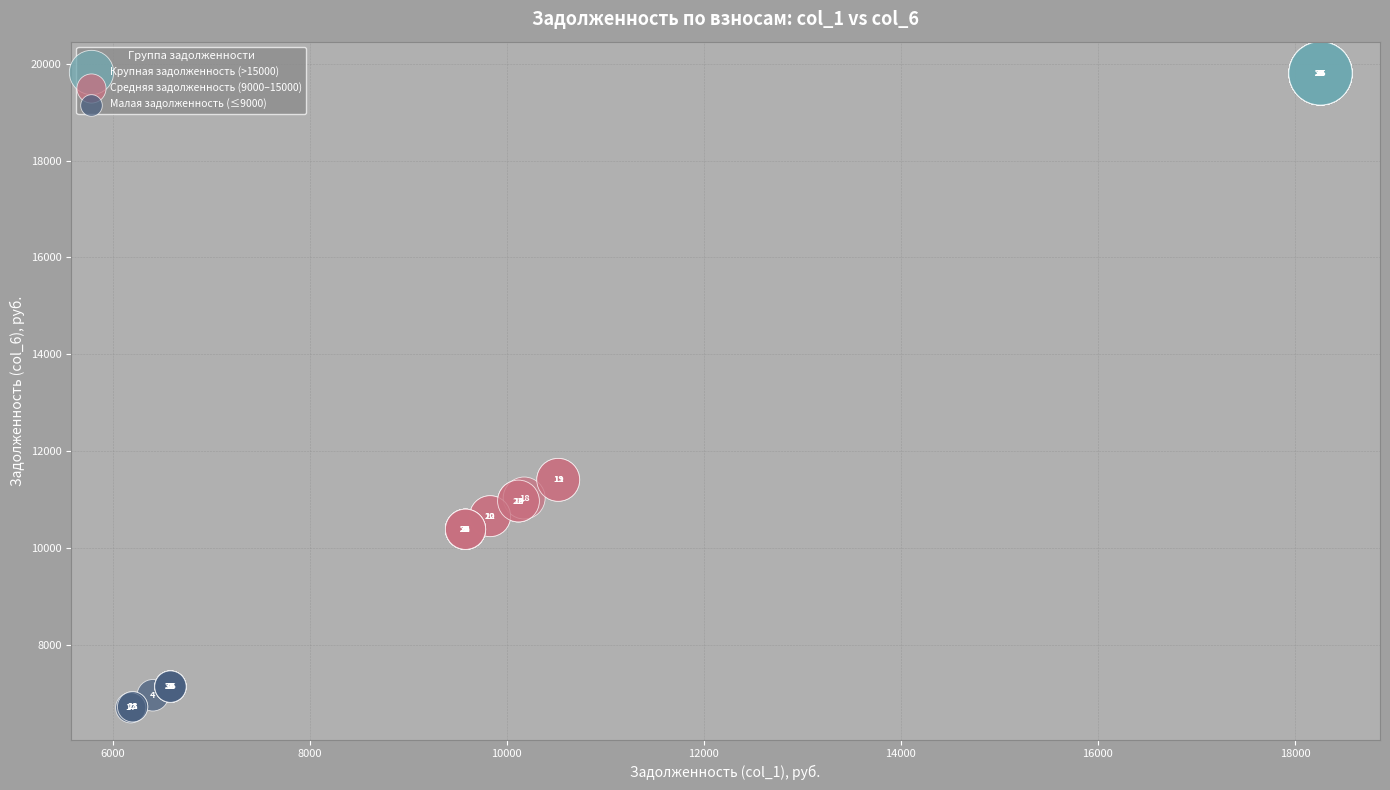

Which series reaches the maximum Y coordinate?

Крупная задолженность (>15000)